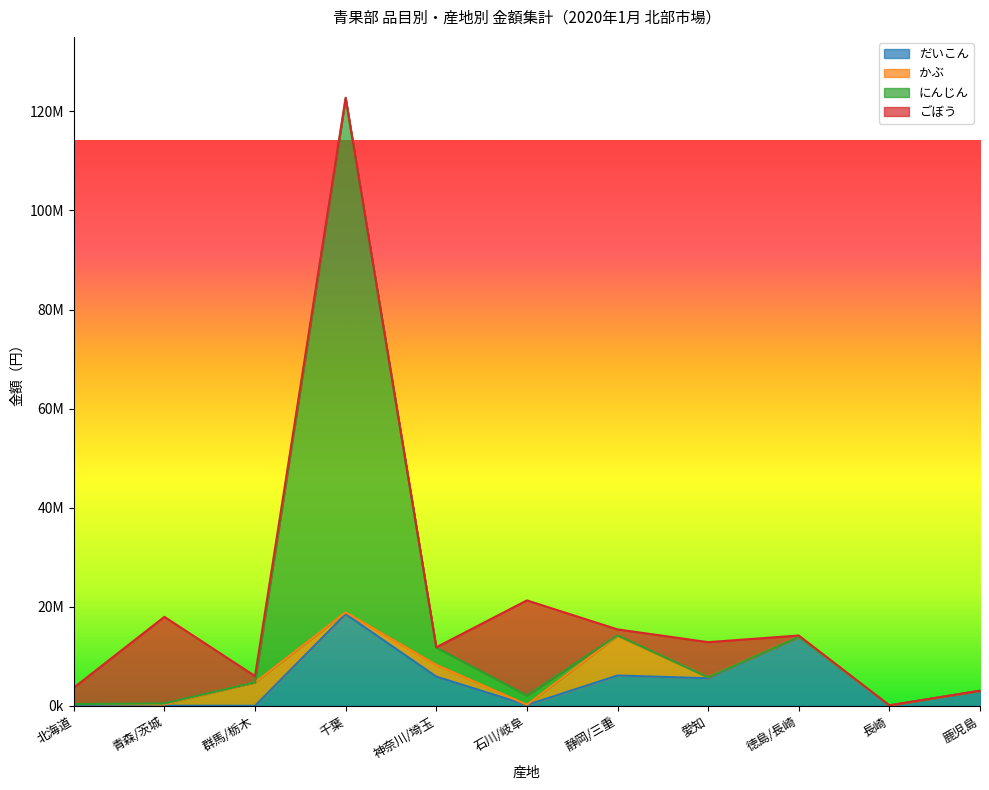

What is the average value of the だいこん series?

4840661